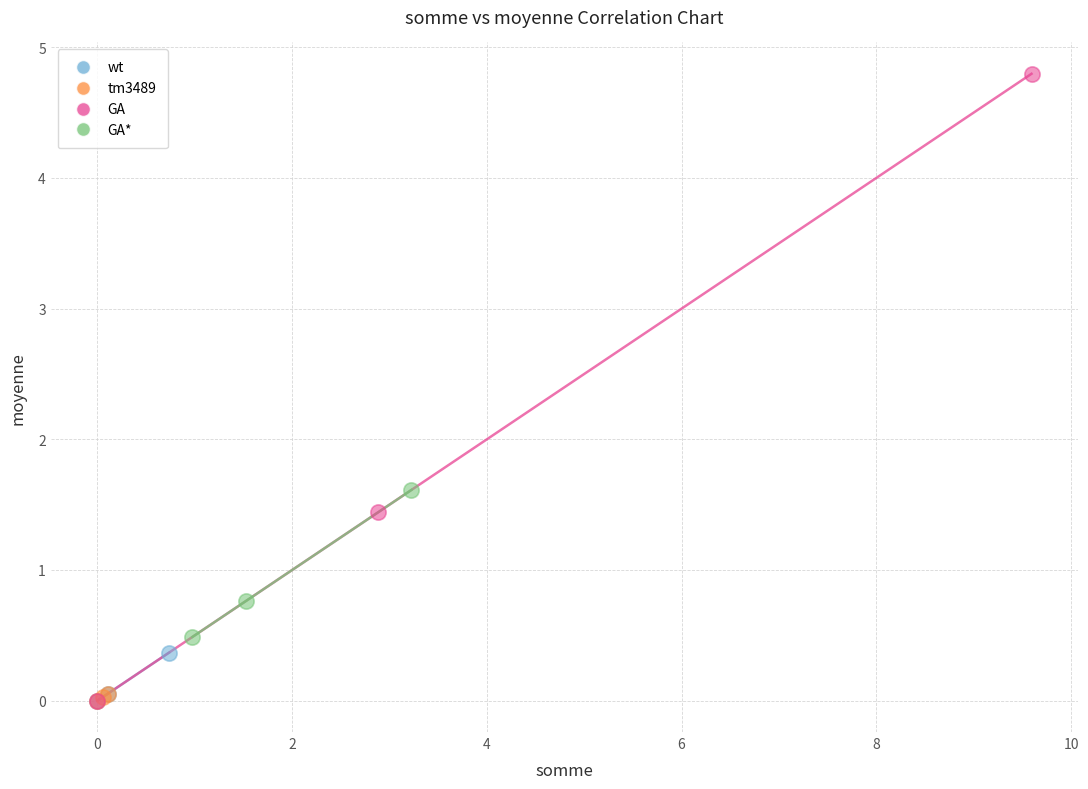

Which series has the largest Y range (max minus min)?

GA